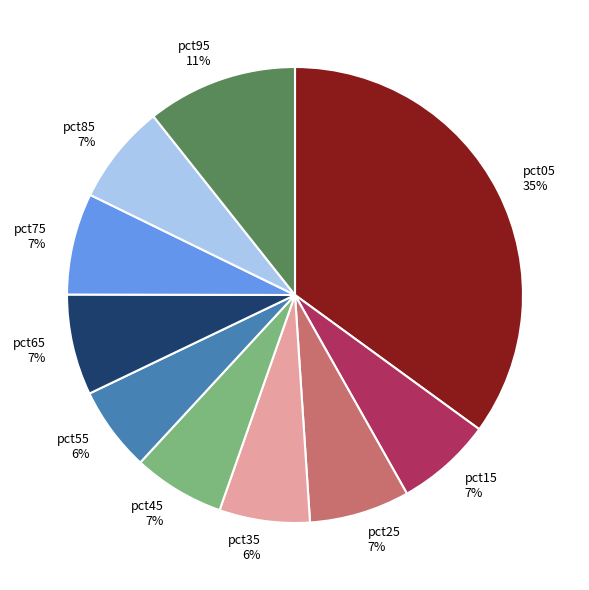

Which category has the biggest portion of the pie?

pct05